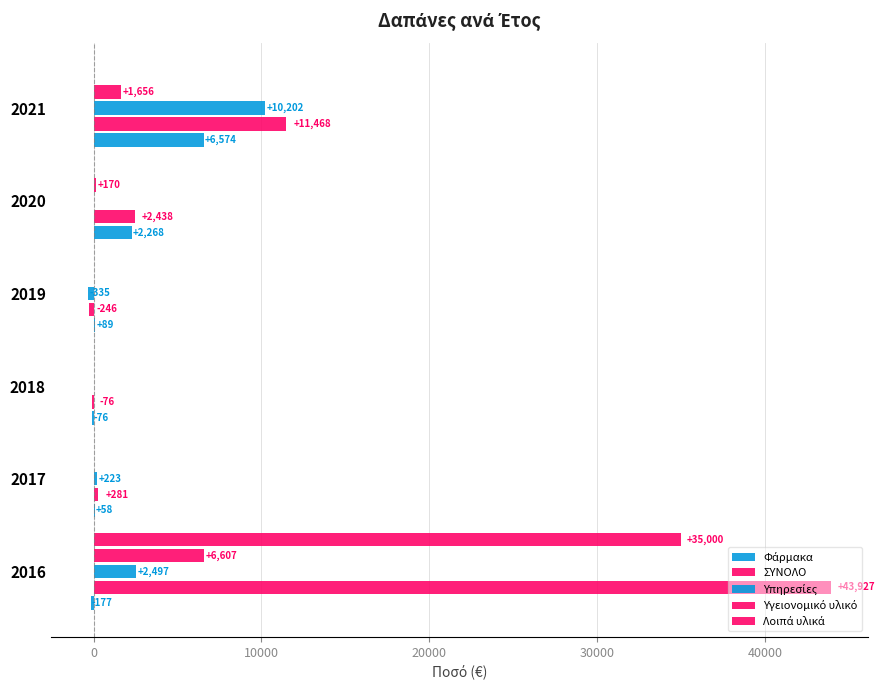

Count the number of data series in this chart.

5